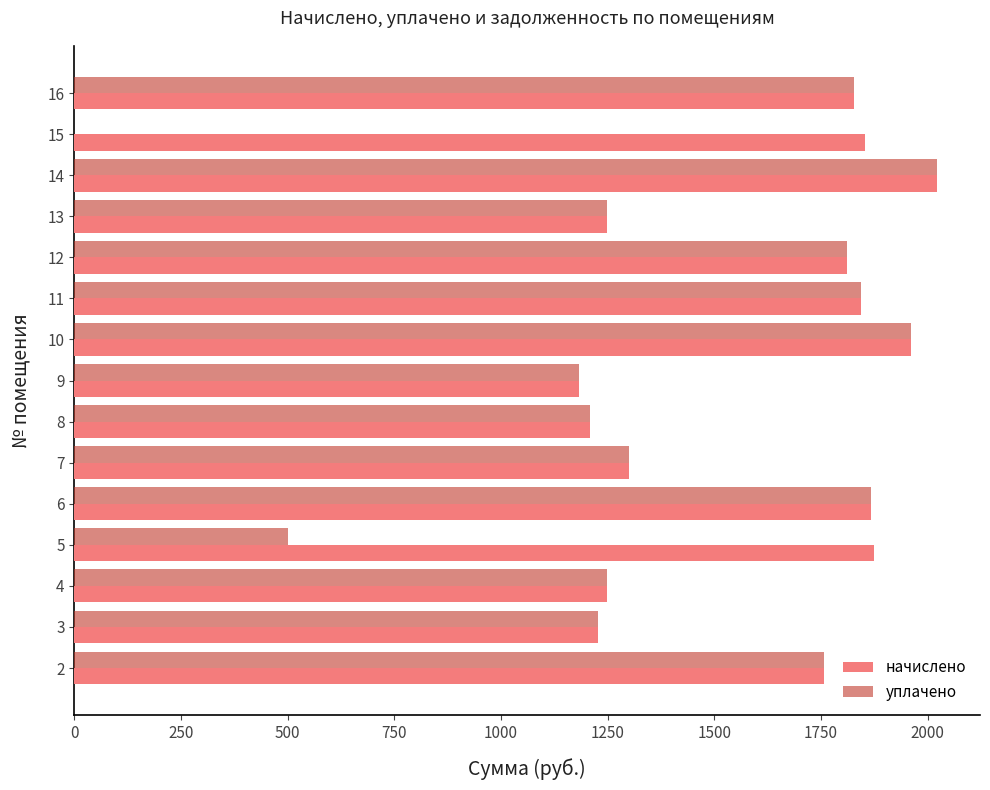

What is the sum of all уплачено values?

21007.0